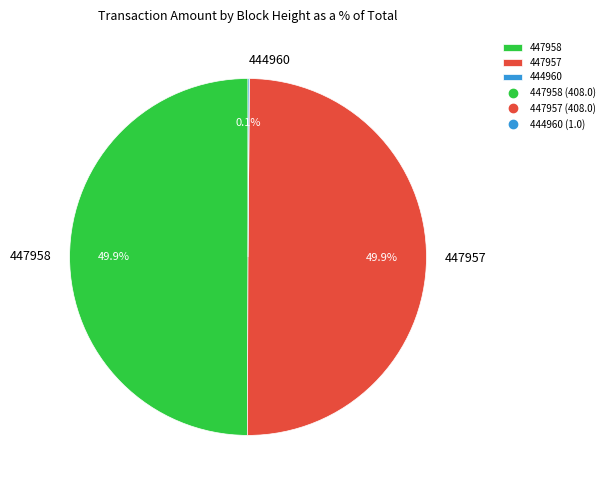

Combined, do 447957 and 447958 account for over 50%?

Yes